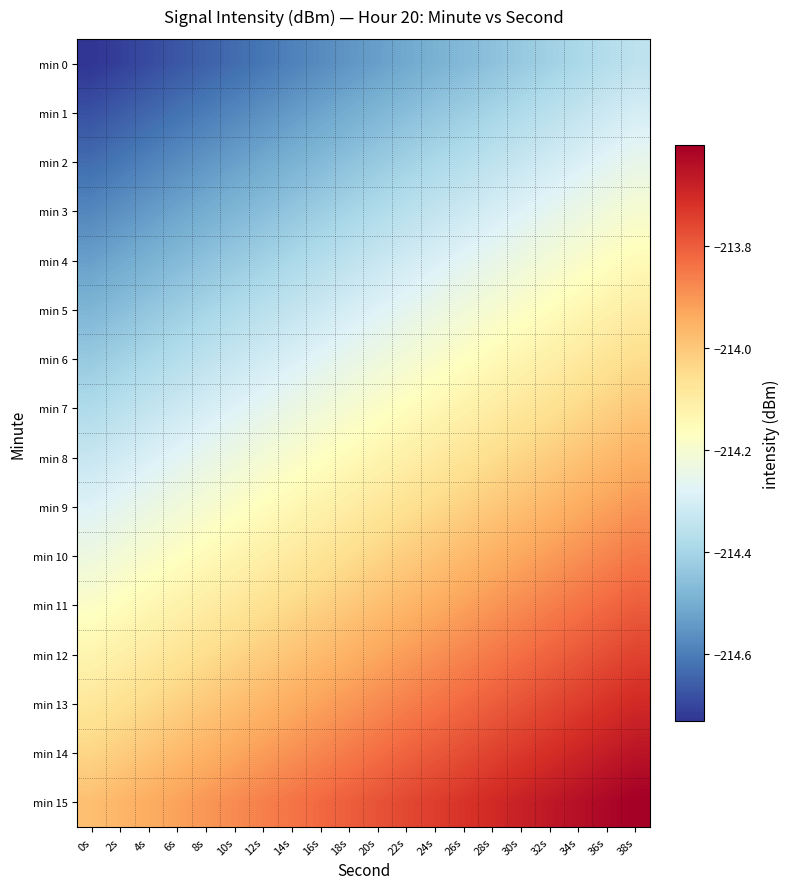

Reading left to right, transcribe all the data shown in this chart.

min 0: 0s=-214.7	2s=-214.7	4s=-214.7	6s=-214.7	8s=-214.7	10s=-214.6	12s=-214.6	14s=-214.6	16s=-214.6	18s=-214.6	20s=-214.5	22s=-214.5	24s=-214.5	26s=-214.5	28s=-214.5	30s=-214.4	32s=-214.4	34s=-214.4	36s=-214.4	38s=-214.4
min 1: 0s=-214.7	2s=-214.7	4s=-214.6	6s=-214.6	8s=-214.6	10s=-214.6	12s=-214.6	14s=-214.5	16s=-214.5	18s=-214.5	20s=-214.5	22s=-214.5	24s=-214.4	26s=-214.4	28s=-214.4	30s=-214.4	32s=-214.4	34s=-214.3	36s=-214.3	38s=-214.3
min 2: 0s=-214.6	2s=-214.6	4s=-214.6	6s=-214.6	8s=-214.6	10s=-214.5	12s=-214.5	14s=-214.5	16s=-214.5	18s=-214.5	20s=-214.4	22s=-214.4	24s=-214.4	26s=-214.4	28s=-214.4	30s=-214.3	32s=-214.3	34s=-214.3	36s=-214.3	38s=-214.3
min 3: 0s=-214.6	2s=-214.6	4s=-214.5	6s=-214.5	8s=-214.5	10s=-214.5	12s=-214.5	14s=-214.4	16s=-214.4	18s=-214.4	20s=-214.4	22s=-214.4	24s=-214.3	26s=-214.3	28s=-214.3	30s=-214.3	32s=-214.3	34s=-214.2	36s=-214.2	38s=-214.2
min 4: 0s=-214.5	2s=-214.5	4s=-214.5	6s=-214.5	8s=-214.5	10s=-214.4	12s=-214.4	14s=-214.4	16s=-214.4	18s=-214.4	20s=-214.3	22s=-214.3	24s=-214.3	26s=-214.3	28s=-214.3	30s=-214.2	32s=-214.2	34s=-214.2	36s=-214.2	38s=-214.2
min 5: 0s=-214.5	2s=-214.5	4s=-214.4	6s=-214.4	8s=-214.4	10s=-214.4	12s=-214.4	14s=-214.3	16s=-214.3	18s=-214.3	20s=-214.3	22s=-214.3	24s=-214.2	26s=-214.2	28s=-214.2	30s=-214.2	32s=-214.2	34s=-214.1	36s=-214.1	38s=-214.1
min 6: 0s=-214.4	2s=-214.4	4s=-214.4	6s=-214.4	8s=-214.4	10s=-214.3	12s=-214.3	14s=-214.3	16s=-214.3	18s=-214.3	20s=-214.2	22s=-214.2	24s=-214.2	26s=-214.2	28s=-214.2	30s=-214.1	32s=-214.1	34s=-214.1	36s=-214.1	38s=-214.1
min 7: 0s=-214.4	2s=-214.4	4s=-214.3	6s=-214.3	8s=-214.3	10s=-214.3	12s=-214.3	14s=-214.2	16s=-214.2	18s=-214.2	20s=-214.2	22s=-214.2	24s=-214.1	26s=-214.1	28s=-214.1	30s=-214.1	32s=-214.1	34s=-214.0	36s=-214.0	38s=-214.0
min 8: 0s=-214.3	2s=-214.3	4s=-214.3	6s=-214.3	8s=-214.3	10s=-214.2	12s=-214.2	14s=-214.2	16s=-214.2	18s=-214.2	20s=-214.1	22s=-214.1	24s=-214.1	26s=-214.1	28s=-214.1	30s=-214.0	32s=-214.0	34s=-214.0	36s=-214.0	38s=-214.0
min 9: 0s=-214.3	2s=-214.3	4s=-214.2	6s=-214.2	8s=-214.2	10s=-214.2	12s=-214.2	14s=-214.1	16s=-214.1	18s=-214.1	20s=-214.1	22s=-214.1	24s=-214.0	26s=-214.0	28s=-214.0	30s=-214.0	32s=-214.0	34s=-213.9	36s=-213.9	38s=-213.9
min 10: 0s=-214.2	2s=-214.2	4s=-214.2	6s=-214.2	8s=-214.2	10s=-214.1	12s=-214.1	14s=-214.1	16s=-214.1	18s=-214.1	20s=-214.0	22s=-214.0	24s=-214.0	26s=-214.0	28s=-214.0	30s=-213.9	32s=-213.9	34s=-213.9	36s=-213.9	38s=-213.9
min 11: 0s=-214.2	2s=-214.2	4s=-214.1	6s=-214.1	8s=-214.1	10s=-214.1	12s=-214.1	14s=-214.0	16s=-214.0	18s=-214.0	20s=-214.0	22s=-214.0	24s=-213.9	26s=-213.9	28s=-213.9	30s=-213.9	32s=-213.9	34s=-213.8	36s=-213.8	38s=-213.8
min 12: 0s=-214.1	2s=-214.1	4s=-214.1	6s=-214.1	8s=-214.1	10s=-214.0	12s=-214.0	14s=-214.0	16s=-214.0	18s=-214.0	20s=-213.9	22s=-213.9	24s=-213.9	26s=-213.9	28s=-213.9	30s=-213.8	32s=-213.8	34s=-213.8	36s=-213.8	38s=-213.8
min 13: 0s=-214.1	2s=-214.1	4s=-214.0	6s=-214.0	8s=-214.0	10s=-214.0	12s=-214.0	14s=-213.9	16s=-213.9	18s=-213.9	20s=-213.9	22s=-213.9	24s=-213.8	26s=-213.8	28s=-213.8	30s=-213.8	32s=-213.8	34s=-213.7	36s=-213.7	38s=-213.7
min 14: 0s=-214.0	2s=-214.0	4s=-214.0	6s=-214.0	8s=-214.0	10s=-213.9	12s=-213.9	14s=-213.9	16s=-213.9	18s=-213.9	20s=-213.8	22s=-213.8	24s=-213.8	26s=-213.8	28s=-213.8	30s=-213.7	32s=-213.7	34s=-213.7	36s=-213.7	38s=-213.7
min 15: 0s=-214.0	2s=-214.0	4s=-213.9	6s=-213.9	8s=-213.9	10s=-213.9	12s=-213.9	14s=-213.8	16s=-213.8	18s=-213.8	20s=-213.8	22s=-213.8	24s=-213.7	26s=-213.7	28s=-213.7	30s=-213.7	32s=-213.7	34s=-213.6	36s=-213.6	38s=-213.6